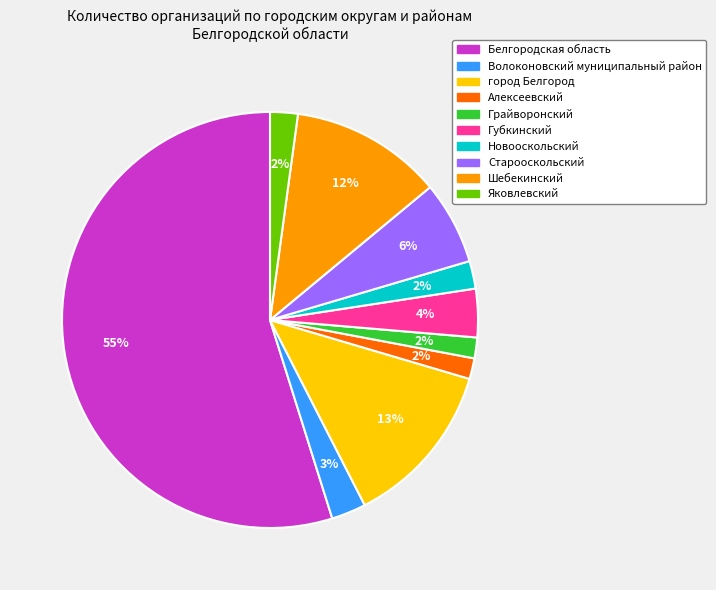

Does Новооскольский account for over 50% of the chart?

No